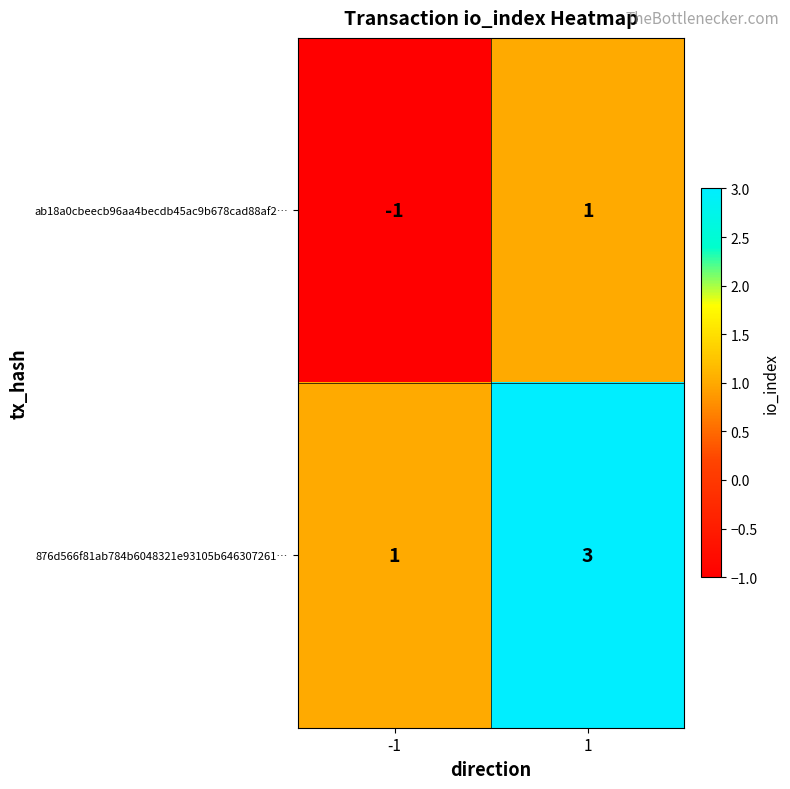

The ab18a0cbeecb96aa4becdb45ac9b678cad88af2… series shows 0 at 1. True or false?

False